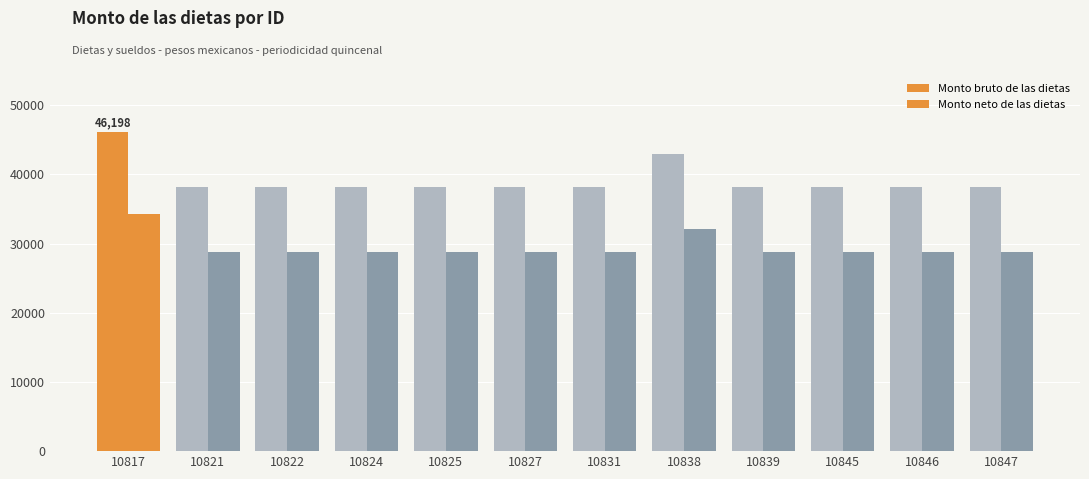

How many categories are shown in the chart?

12